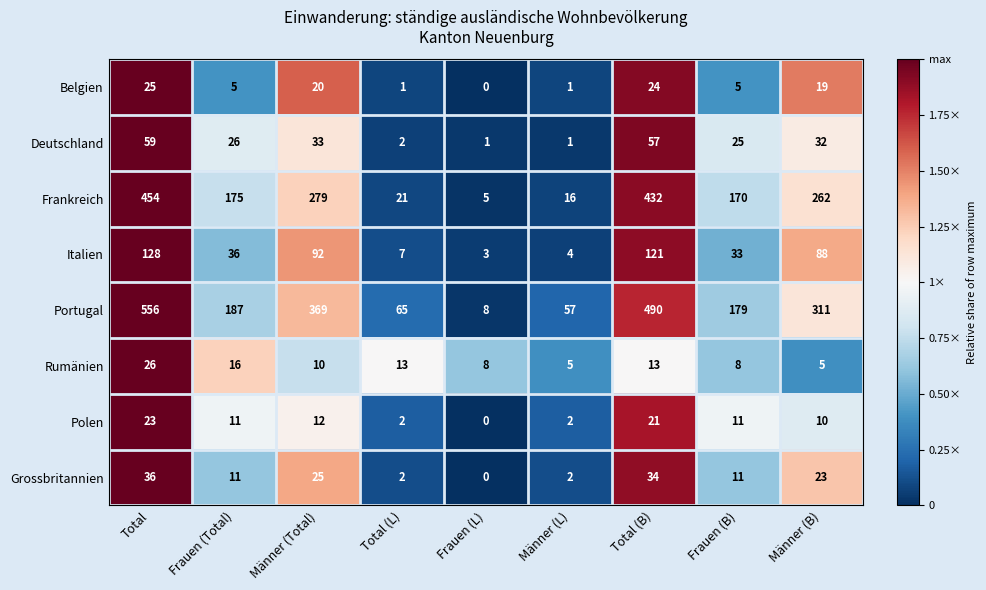

How many data points in Grossbritannien are less than 11?

3